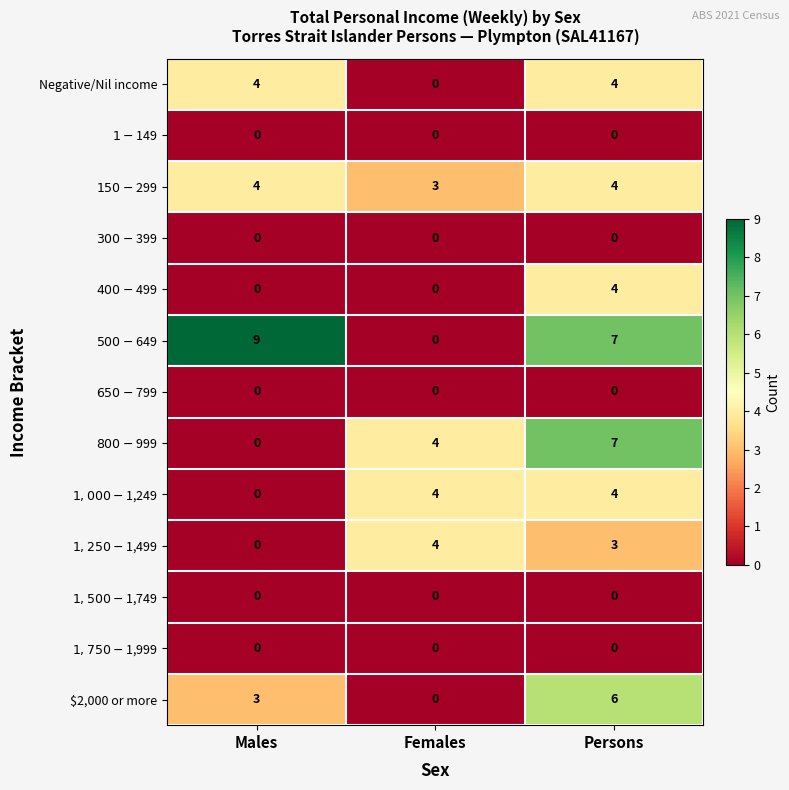

Count the number of categories in the chart.

3